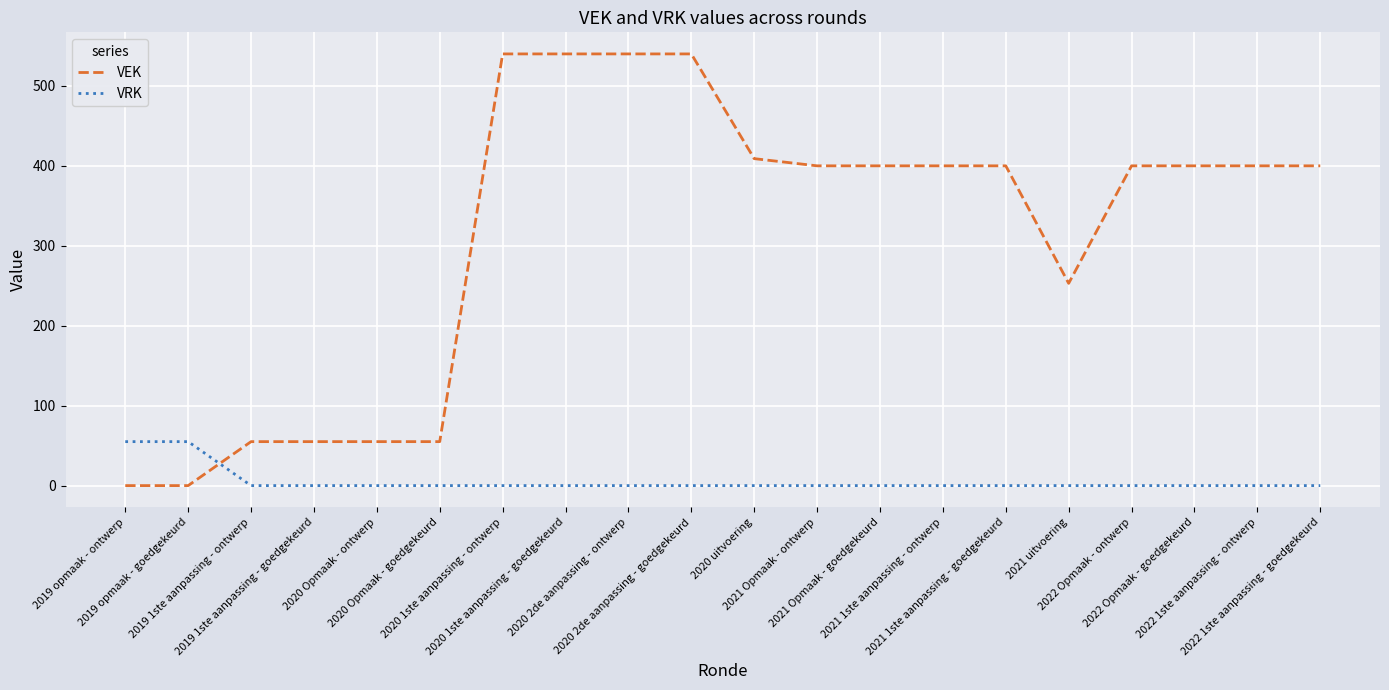

Which series ends up on top after the final intersection of VEK and VRK?

VEK